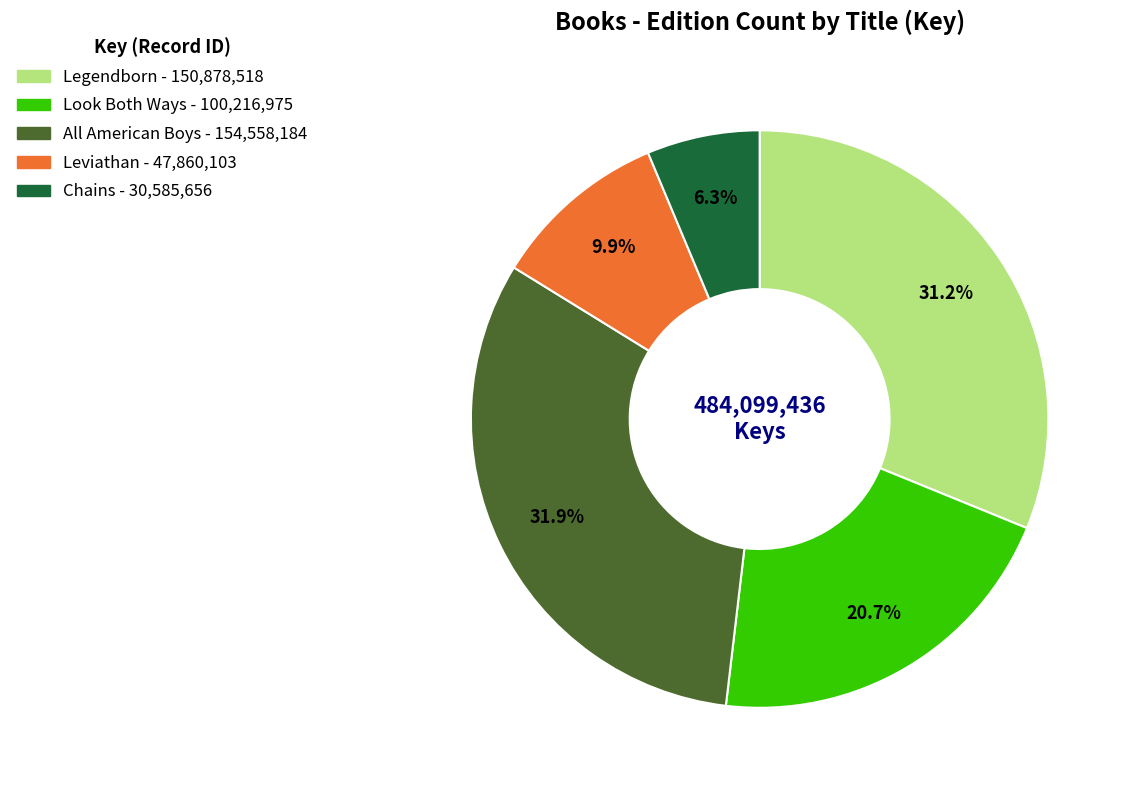

Between Leviathan and Chains, which is larger?

Leviathan